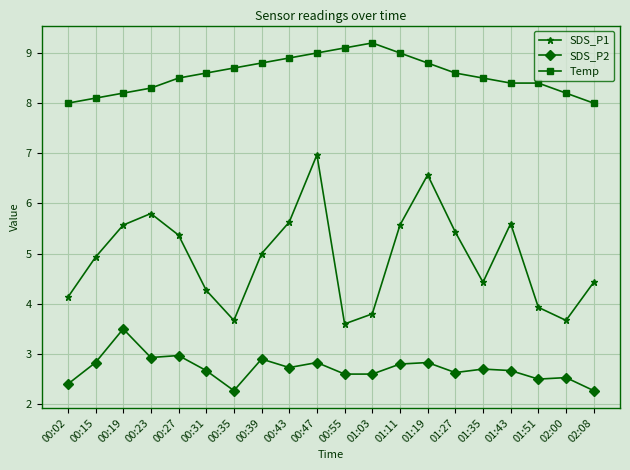

True or false: Temp and SDS_P1 cross at least once.

False